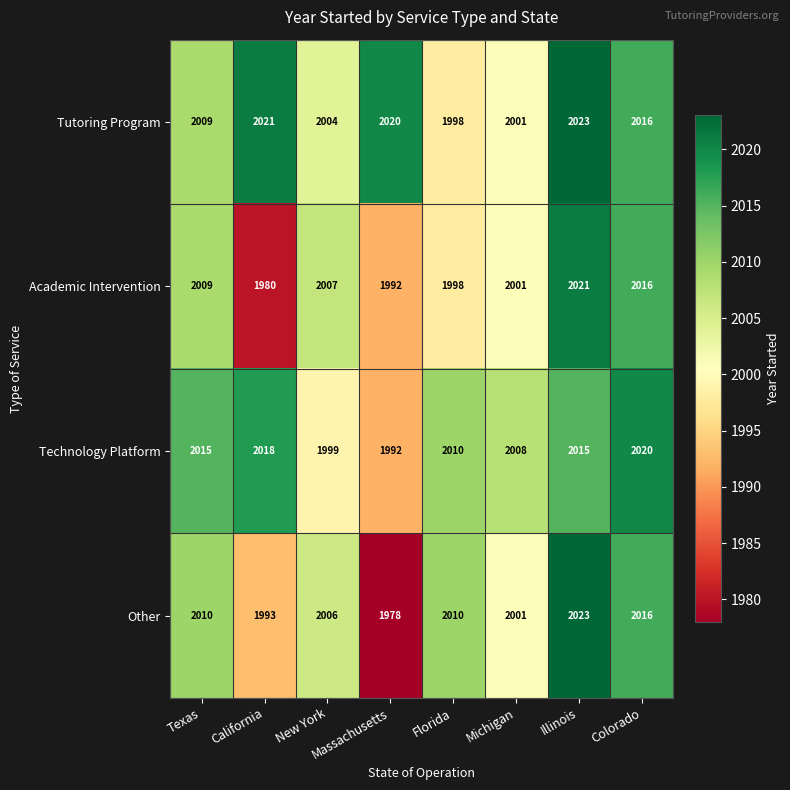

What is the maximum value shown in the chart?

2023